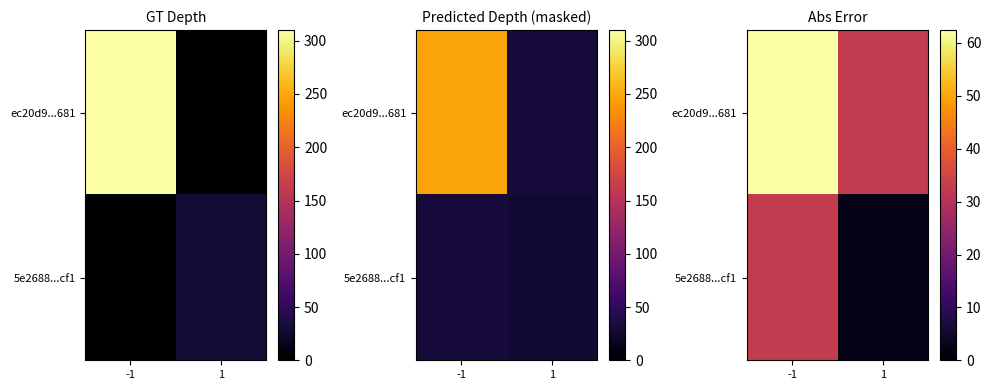

Rank the series by their maximum value, from highest to lowest.

ec20d9...681, 5e2688...cf1